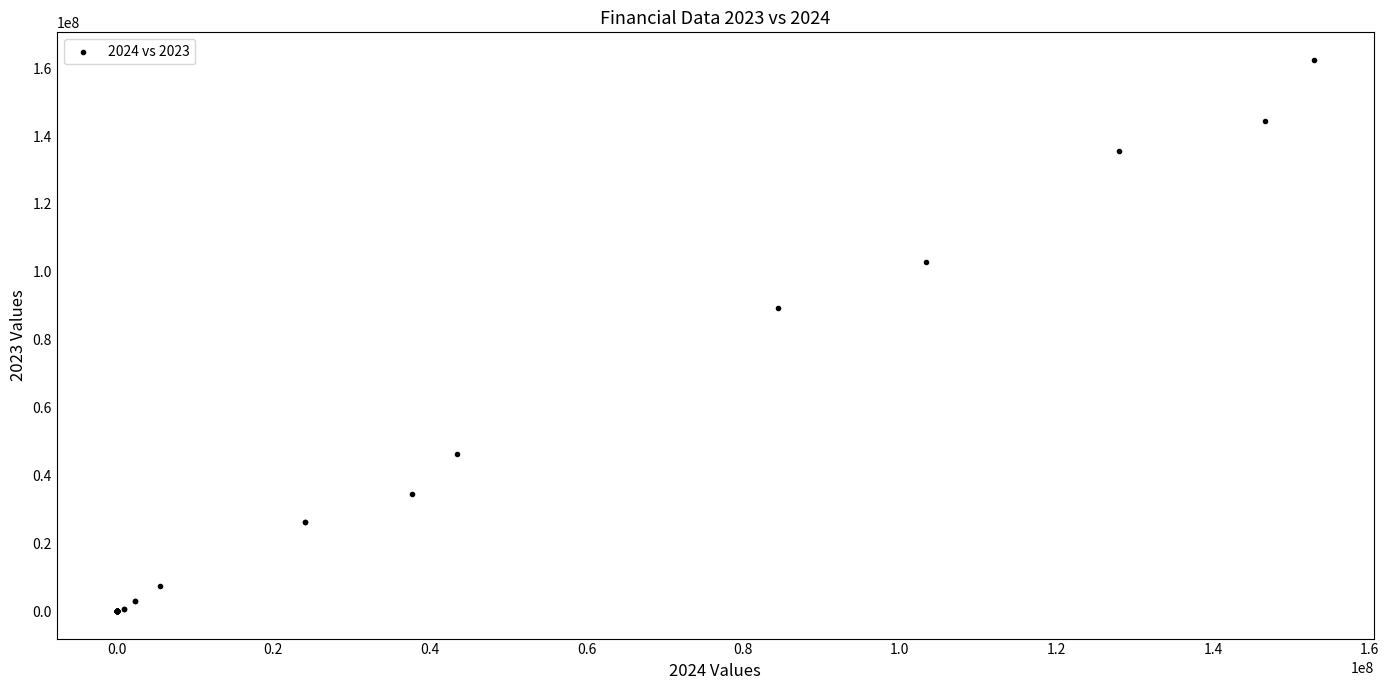

What Y value in the scatter plot is closest to 81243035?

89297593.7